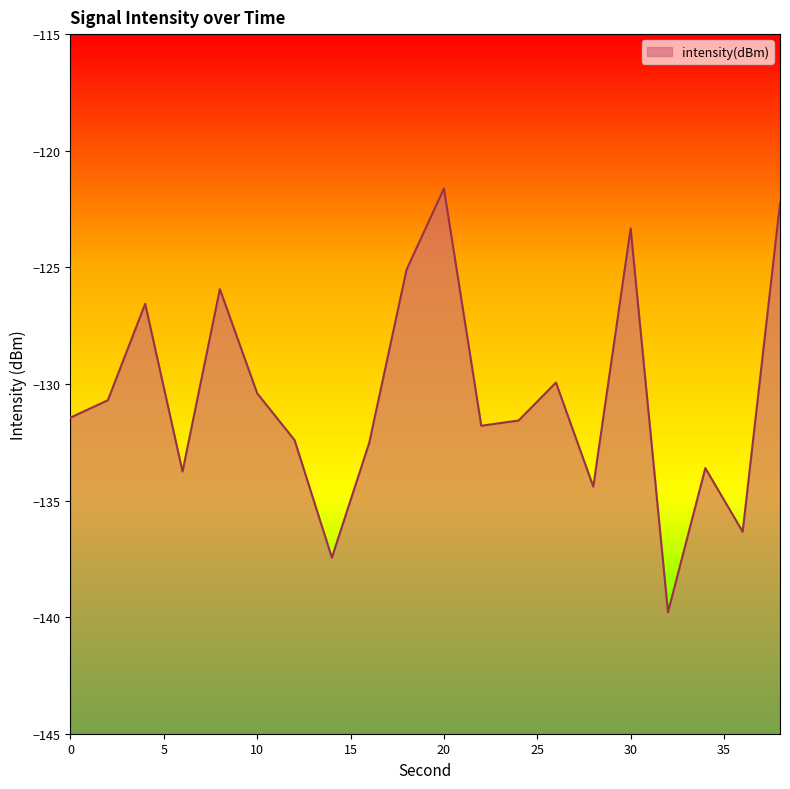

How many values are below -131?

11